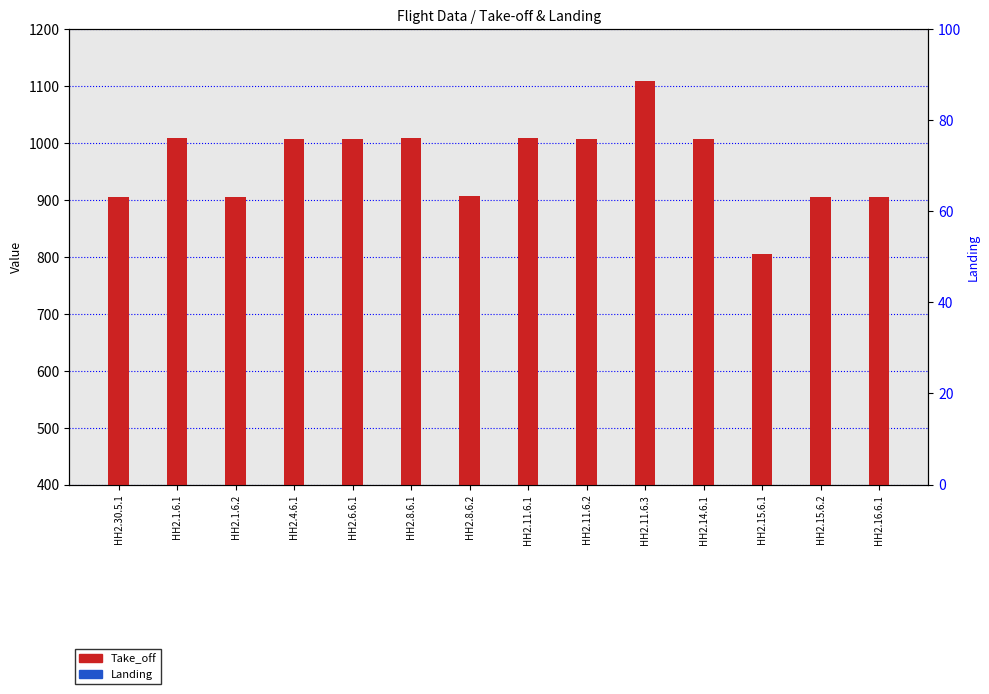

What are all the series names shown in the legend?

Take_off, Landing